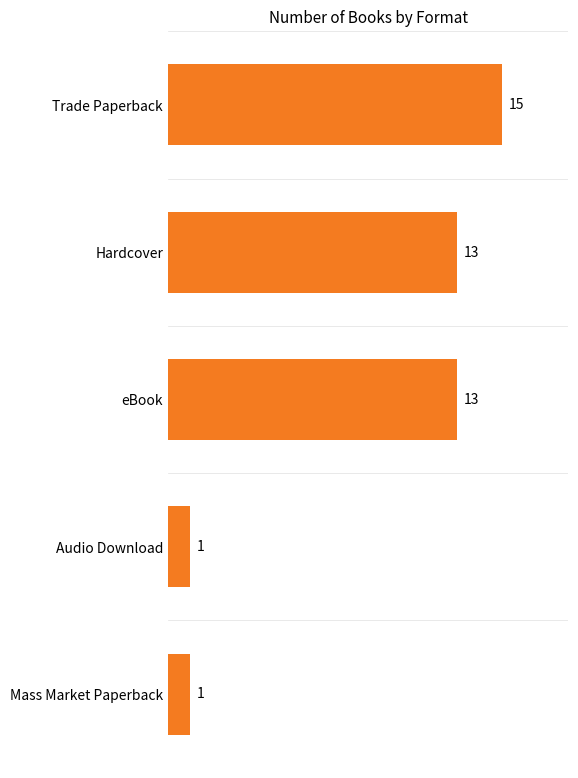

Is it true that the value at eBook is 13?

True